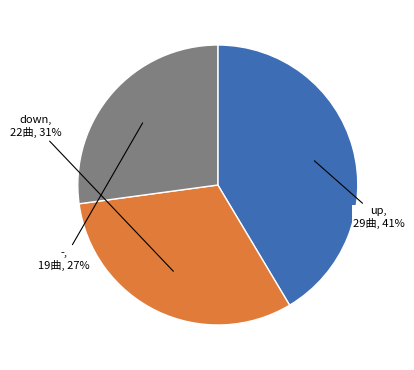

The - slice represents 42% of the pie. True or false?

False